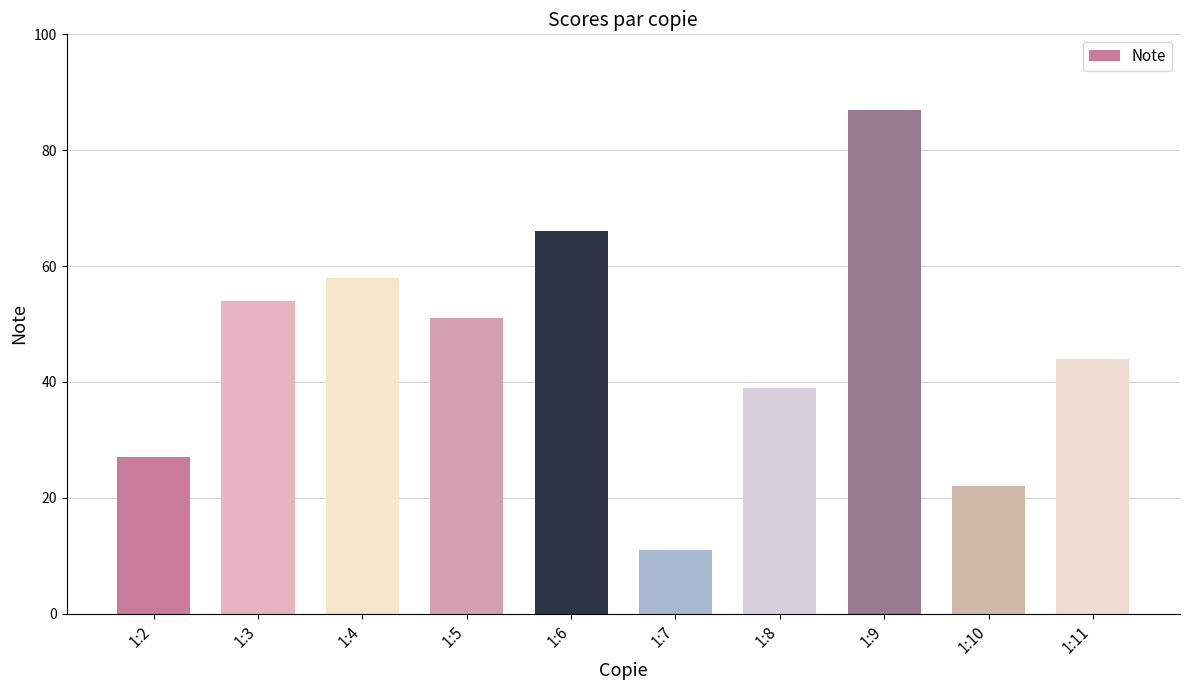

Reading left to right, list all the values displayed in this chart.

1:2=27	1:3=54	1:4=58	1:5=51	1:6=66	1:7=11	1:8=39	1:9=87	1:10=22	1:11=44